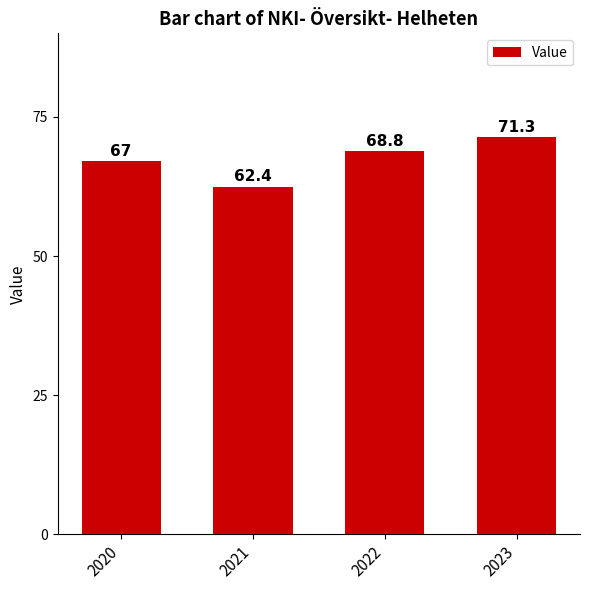

Reading left to right, transcribe all the data shown in this chart.

2020=67.0	2021=62.4	2022=68.8	2023=71.3